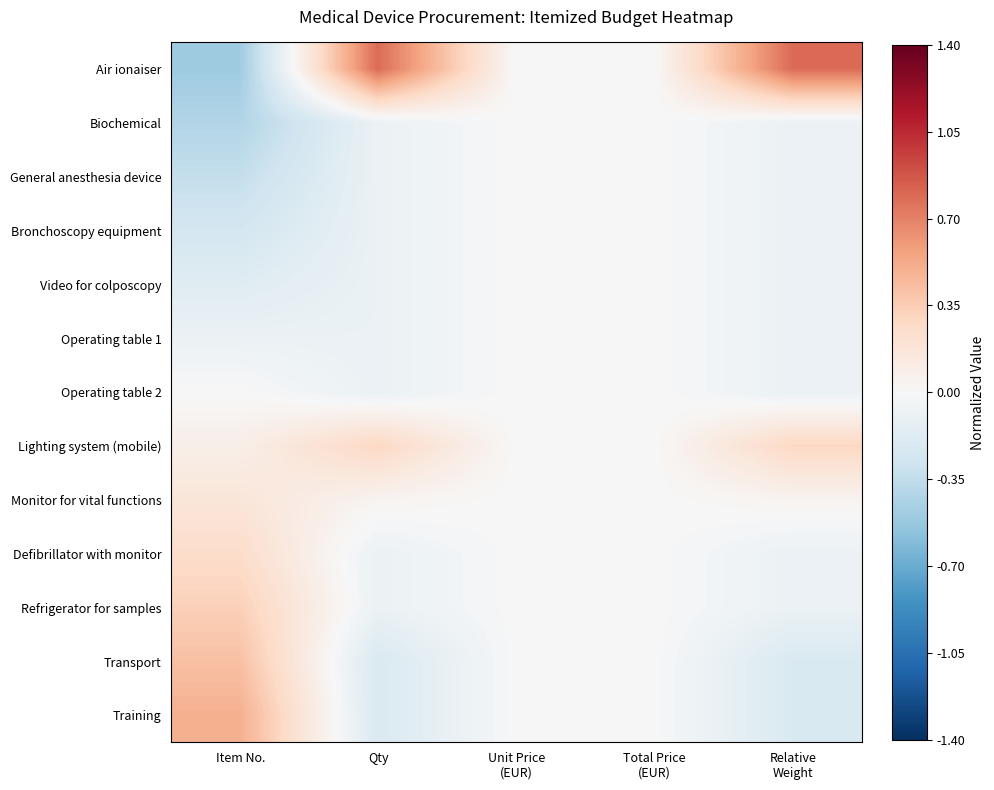

What is the smallest value displayed?

-0.5